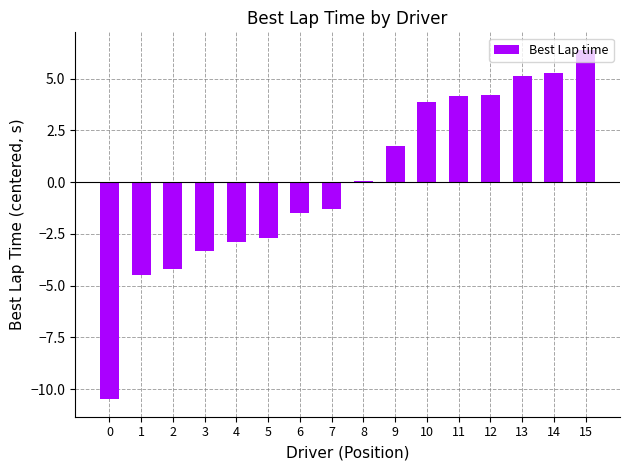

What is the sum of the values at 15 and 12?

10.6